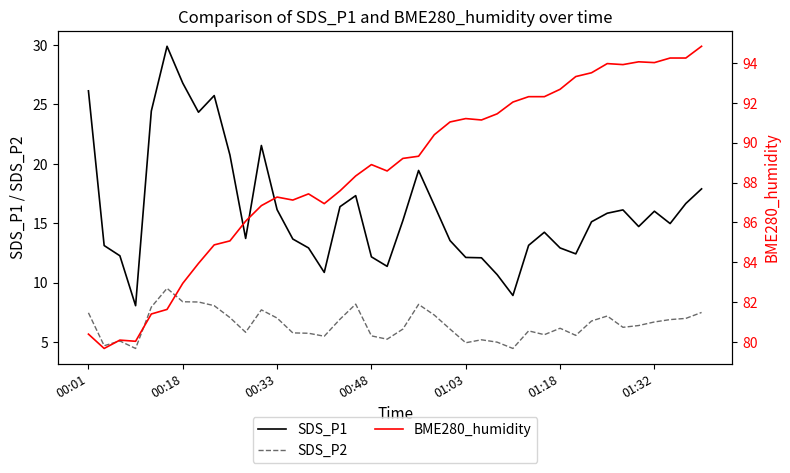

Which series has the widest spread of values?

SDS_P1